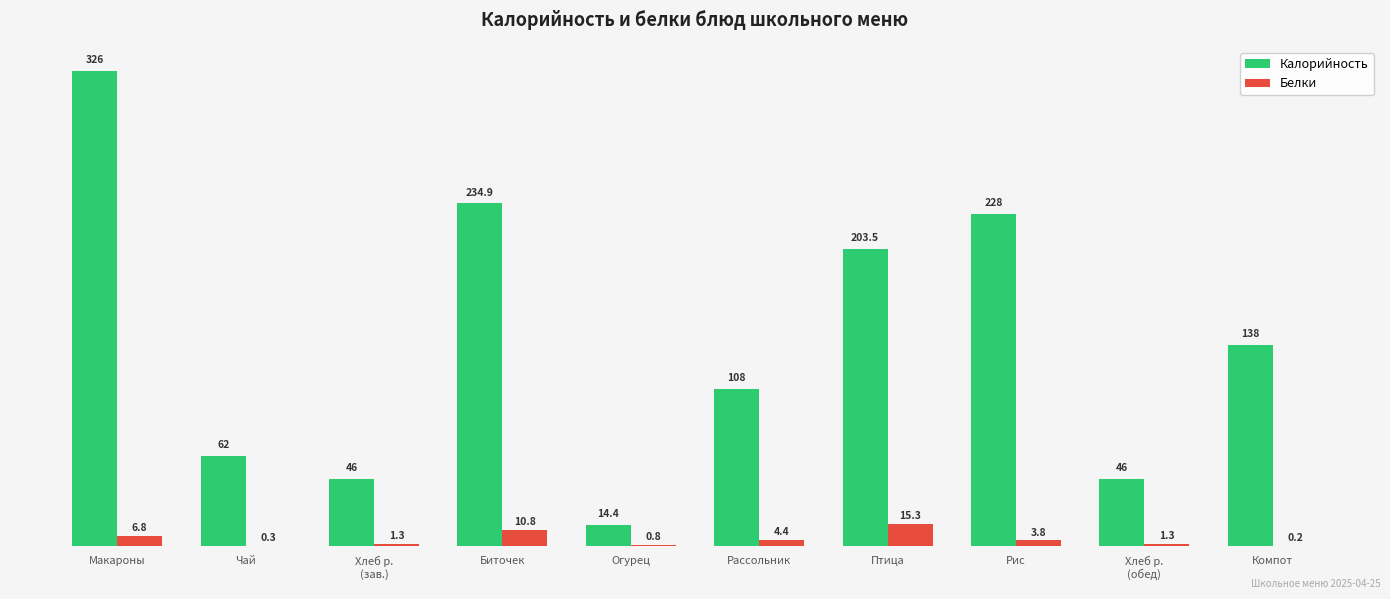

True or false: Калорийность has a value of 326.0 at Макароны.

True